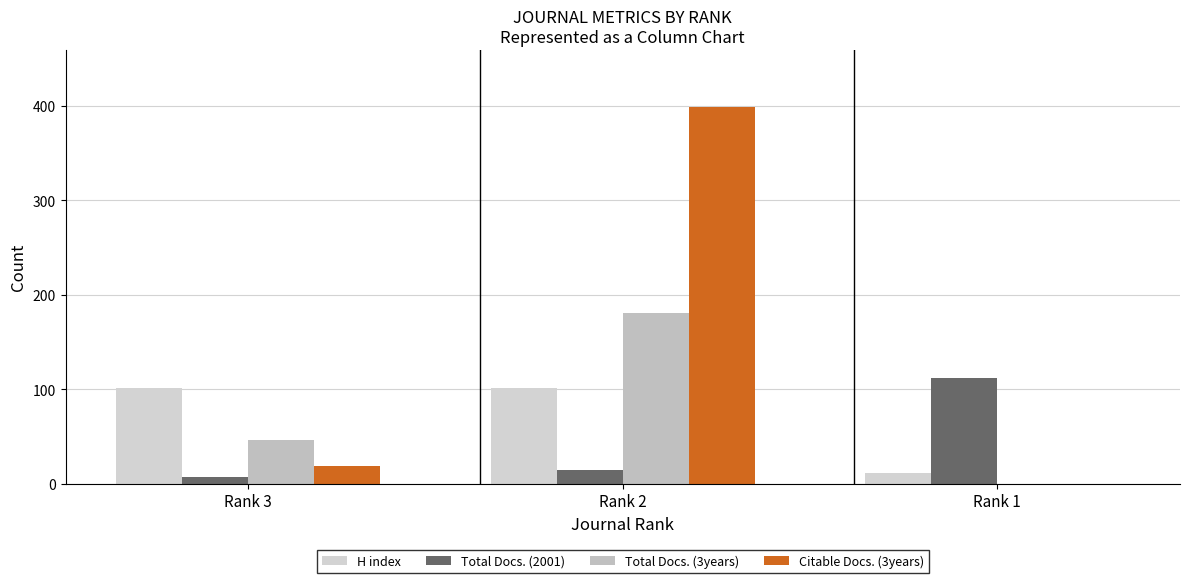

Is it true that Total Docs. (2001) equals 112 at Rank 1?

True